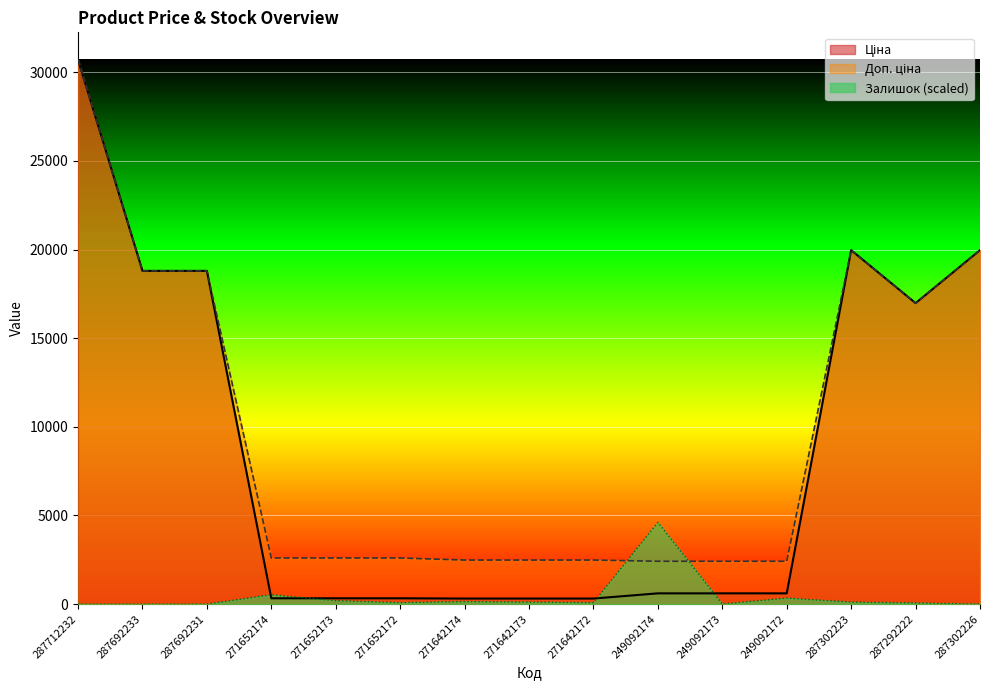

At which category does the chart reach its minimum across all series?

287712232